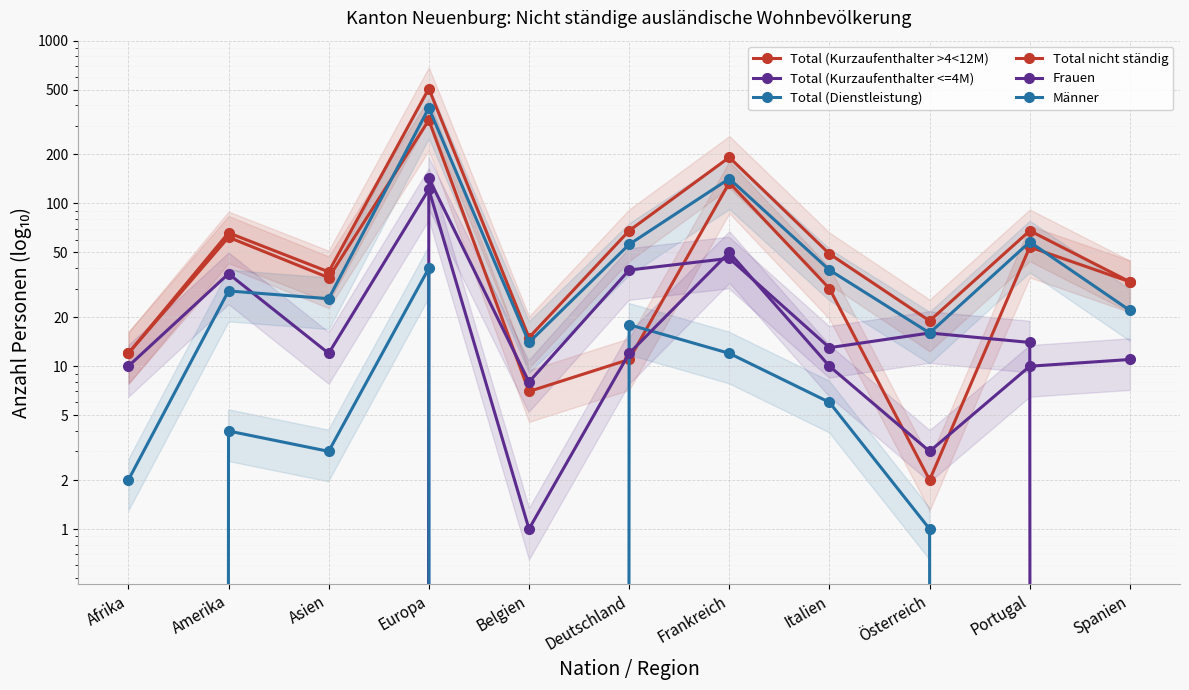

What is the label of the 2nd point from the right?

Portugal